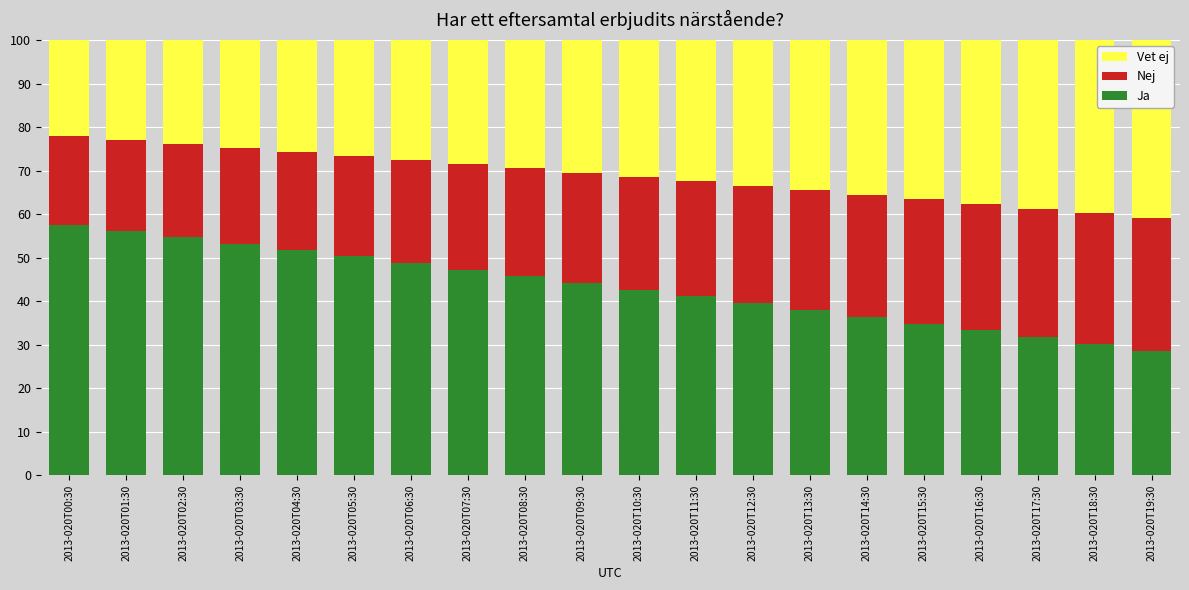

What is the difference between the maximum and second lowest values in the Ja series?

27.5